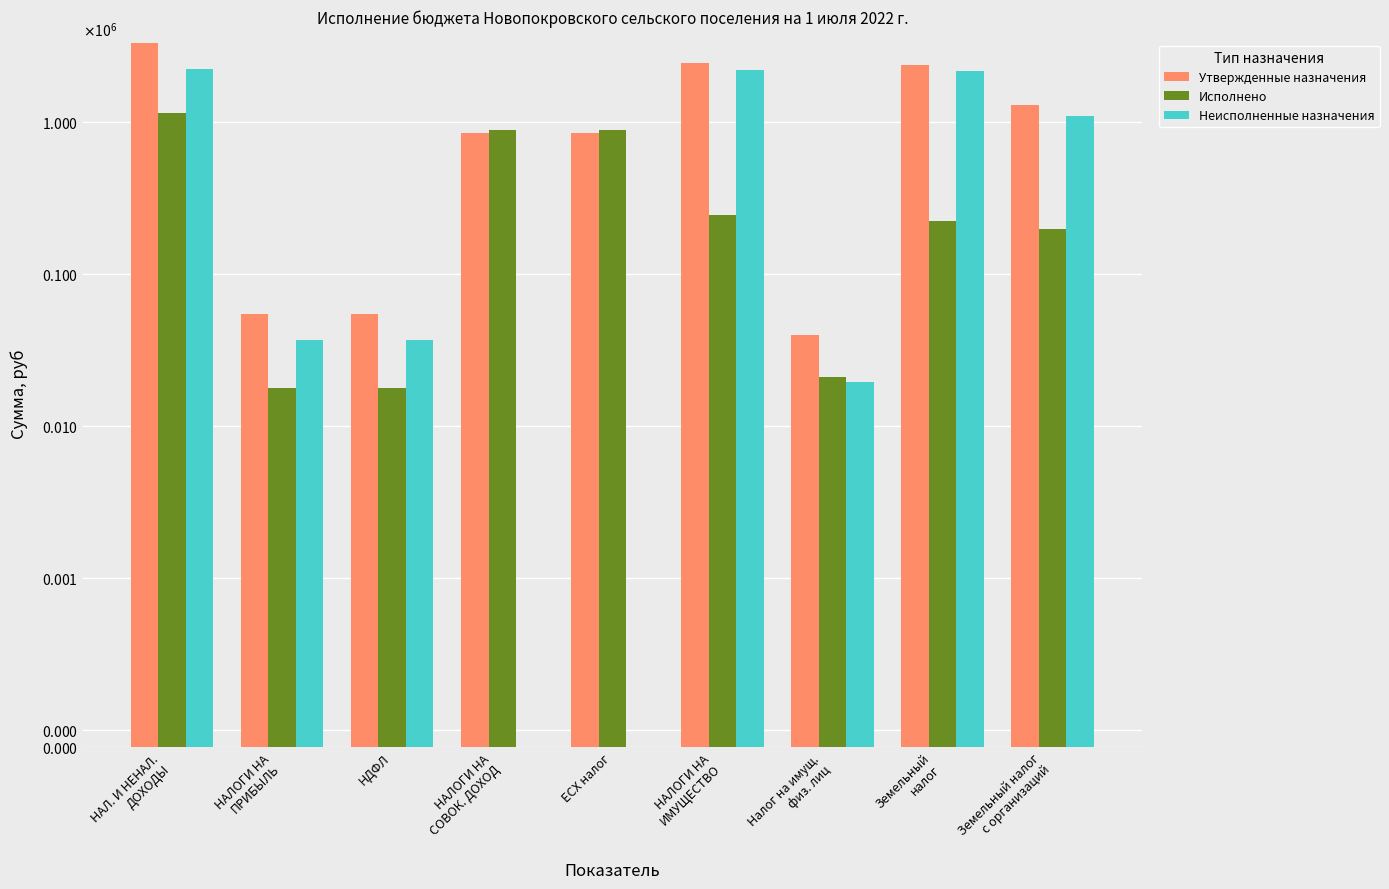

What value does the Неисполненные назначения series have at Земельный налог
с организаций?

1102389.0